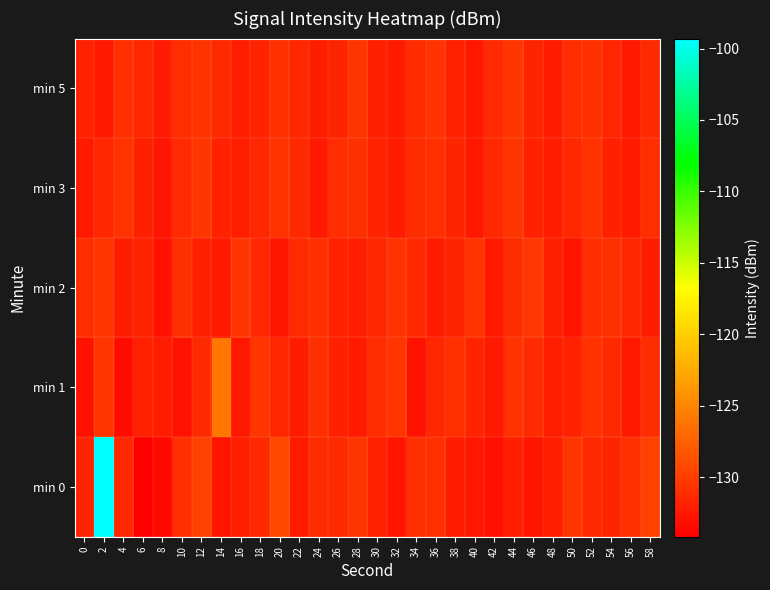

At 36, list the series in order from largest to smallest.

min 5, min 0, min 3, min 1, min 2